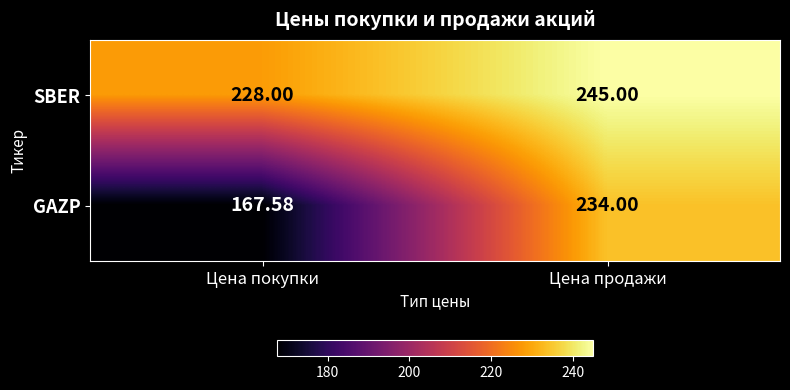

Which series has the largest range (max minus min)?

GAZP